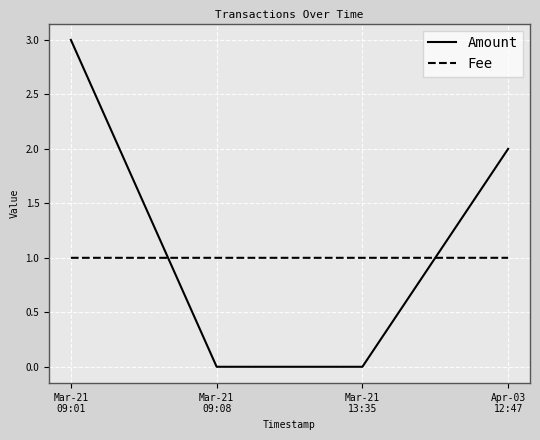

True or false: Fee and Amount cross at least once.

True